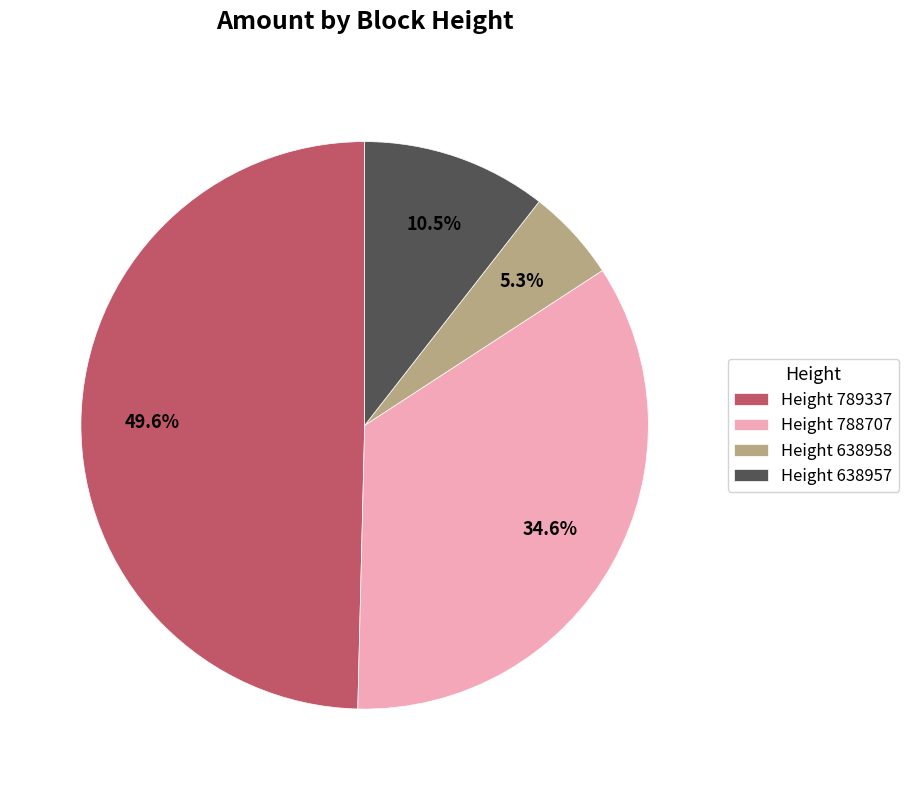

Does Height 638958 represent more than half of the total?

No